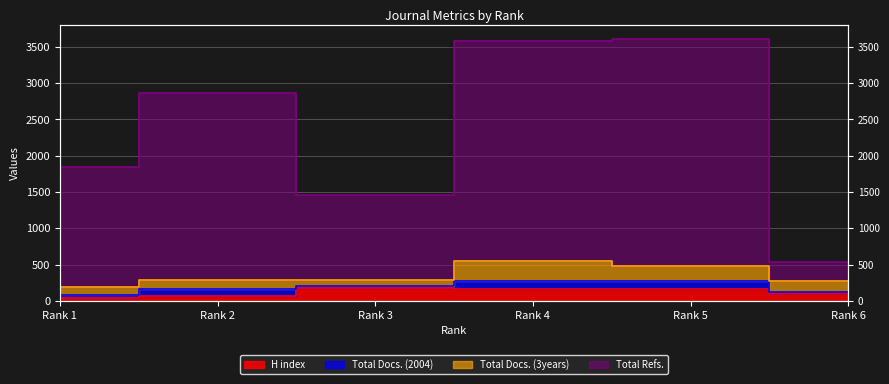

Which series changed the most between Rank 2 and Rank 5?

Total Refs.